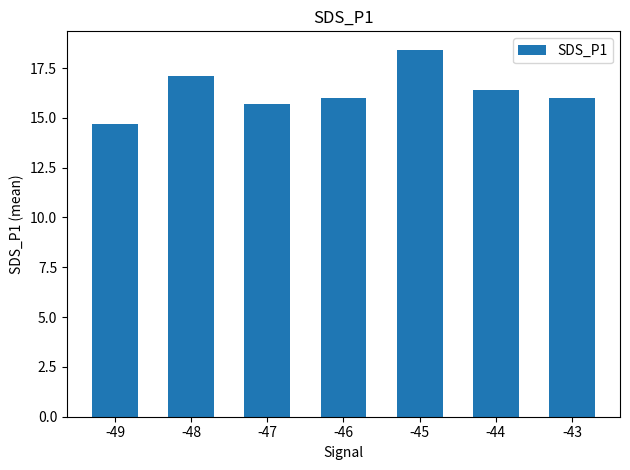

How many bars are there in total?

7